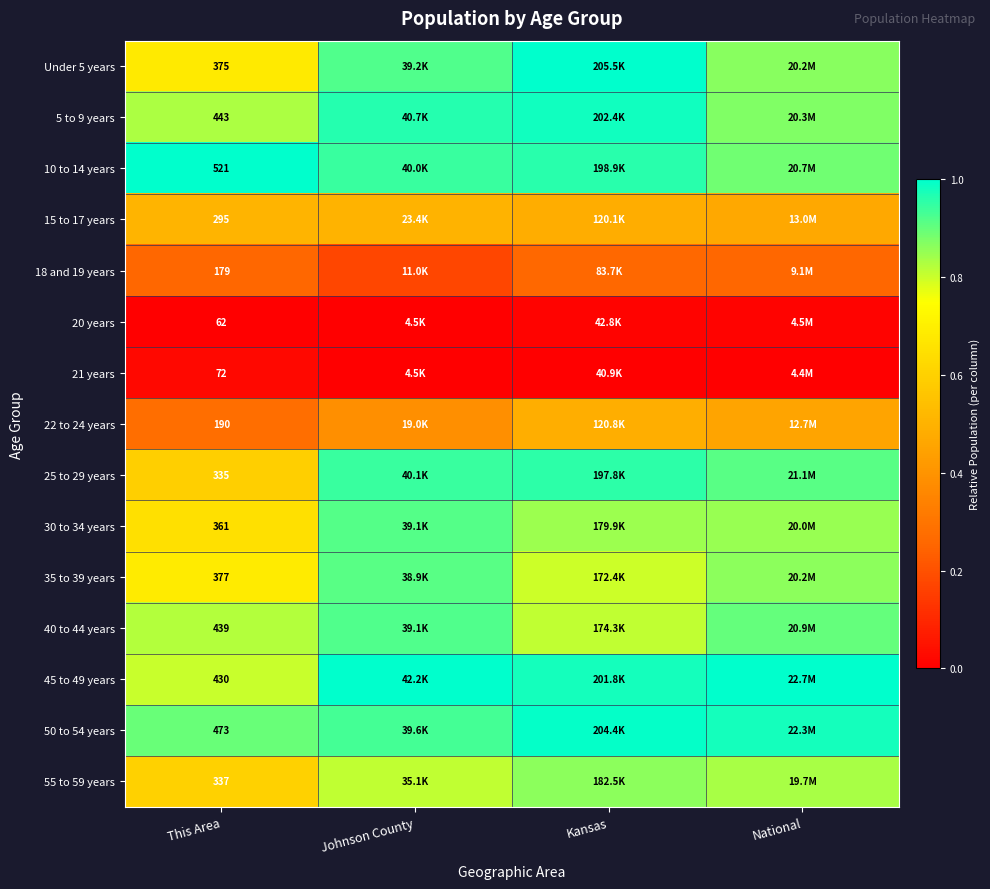

Between Johnson County and Kansas, which is larger?

Kansas